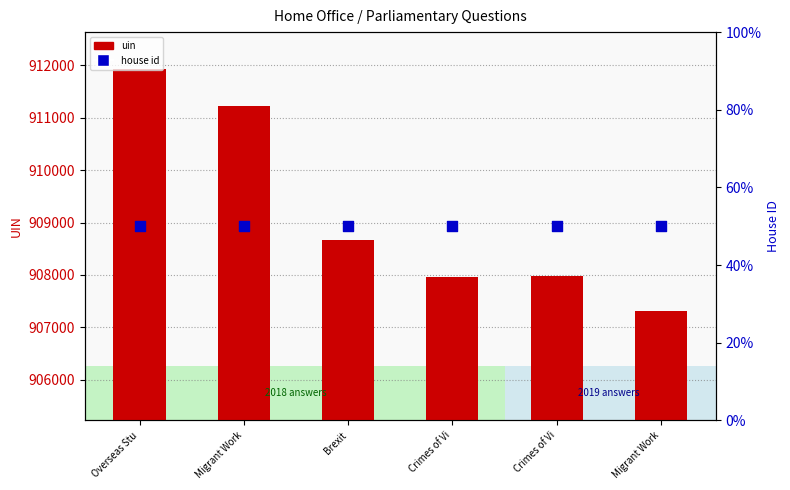

Which series contains the lowest Y value?

house id